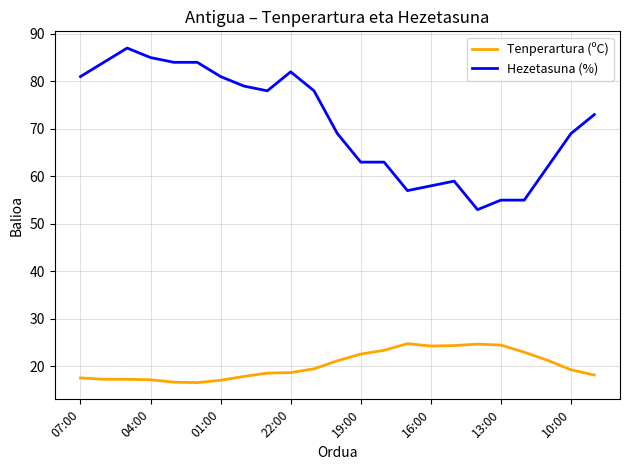

List the series in order of their overall mean, lowest first.

Tenperartura (ºC), Hezetasuna (%)